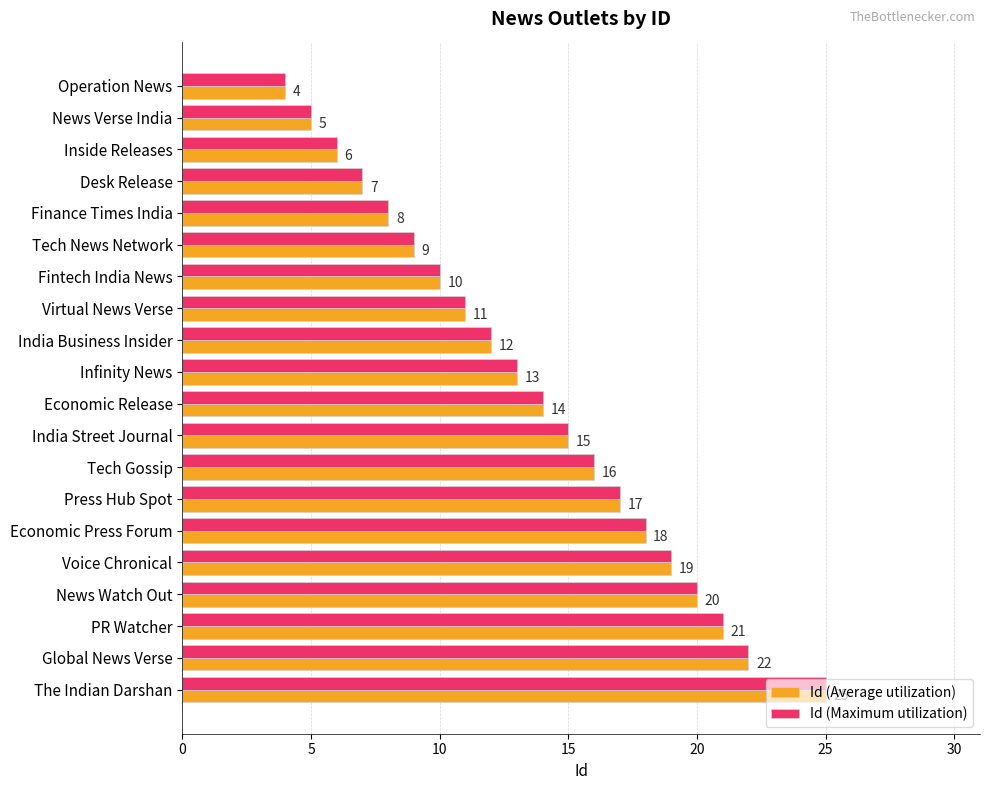

At which category is the sum across all series the highest?

The Indian Darshan